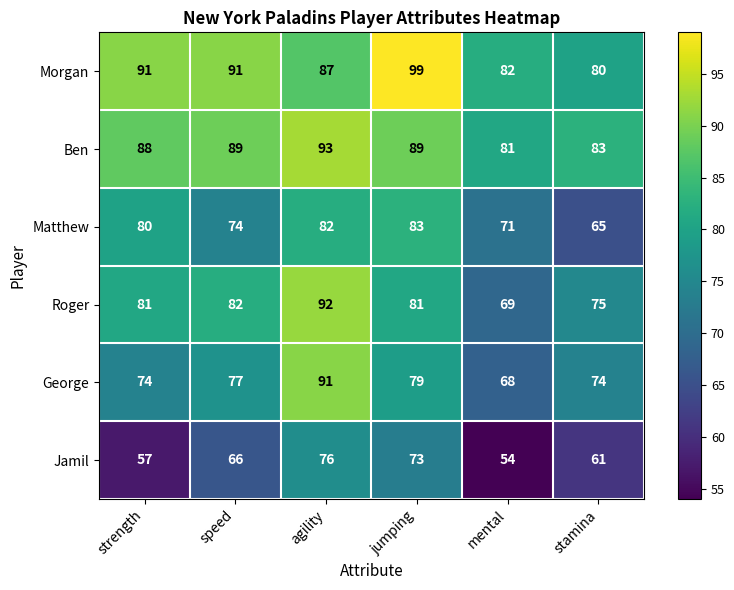

What is the maximum value shown in the chart?

99